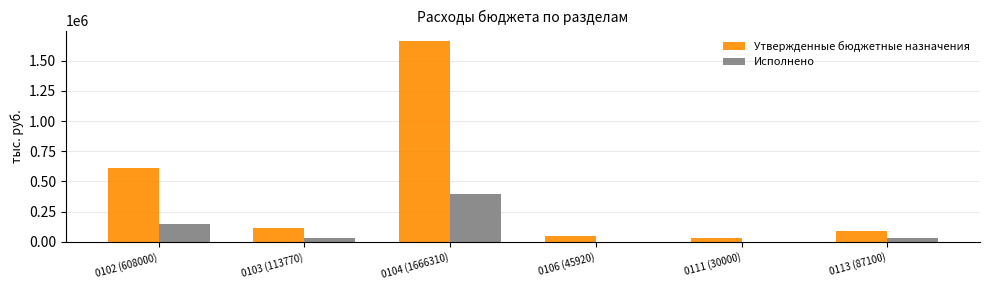

Is it true that Утвержденные бюджетные назначения equals 608000.0 at 0102 (608000)?

True